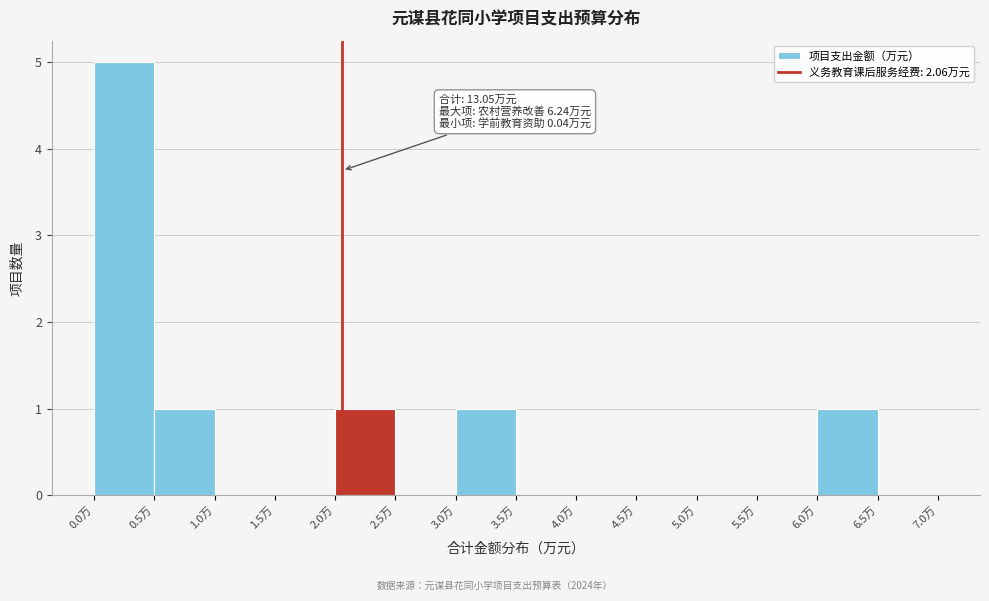

Which range on the x-axis has the tallest bar?

0.0 to 0.5